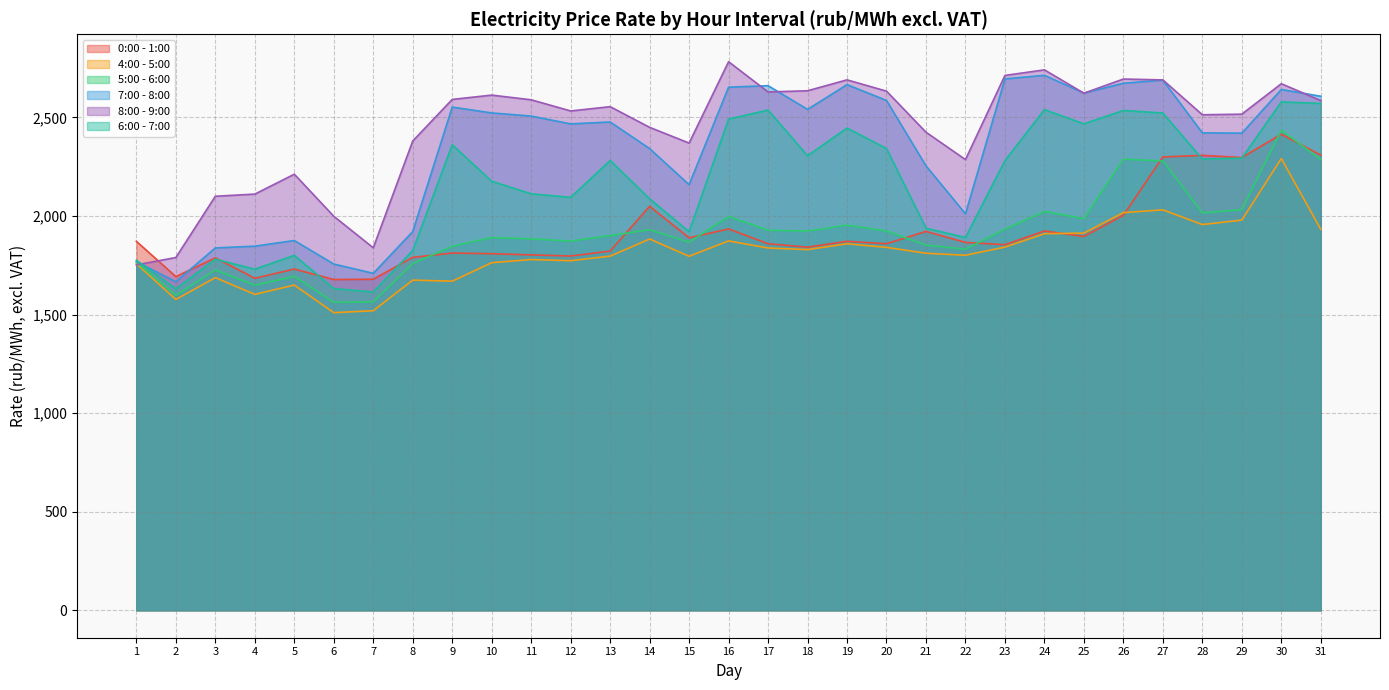

Where is 8:00 - 9:00 nearest to the value 2266?

22